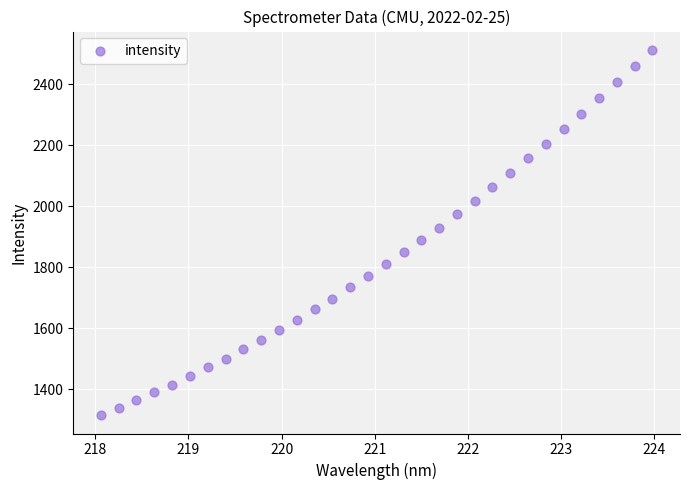

What is the range of Y values (max minus min)?

1197.9